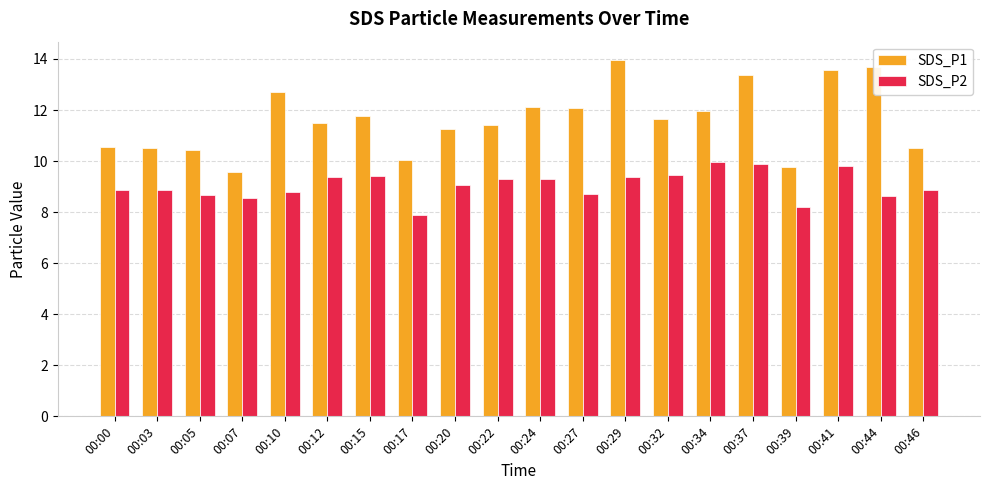

What is the total value across all series at 00:07?

18.1